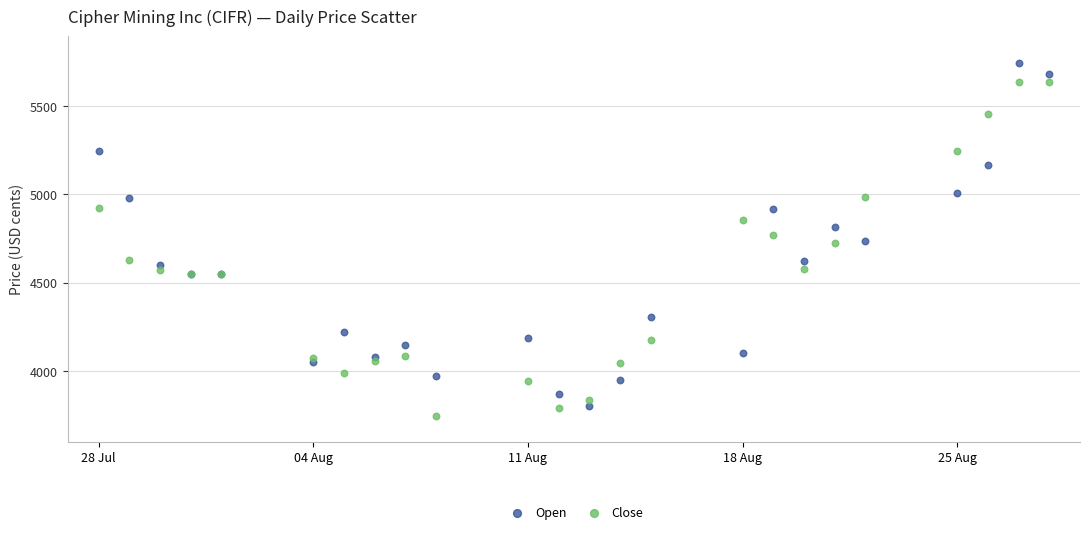

What is the X range (max minus min) for the scatter plot?

31